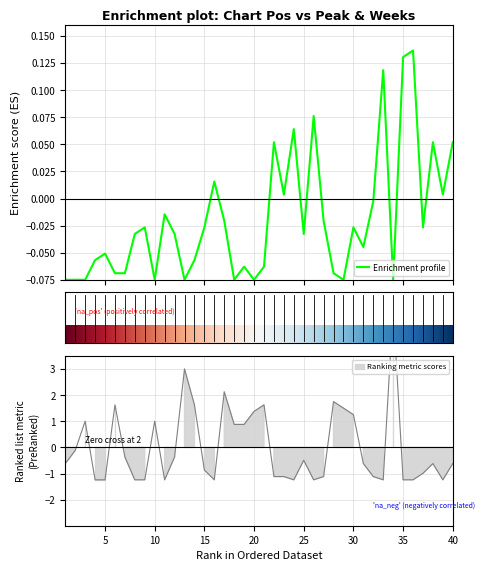

How many times do Weeks on Chart and Peak Position cross each other?

14